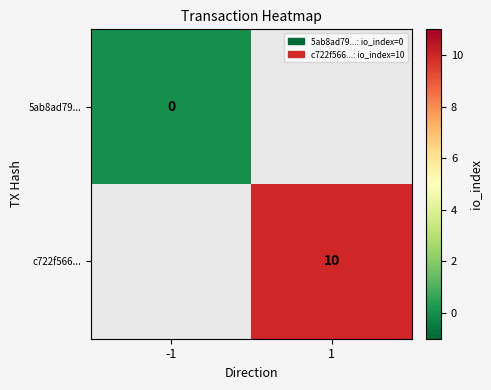

Is the value of 5ab8ad79... at -1 greater than the value of c722f566... at 1?

No